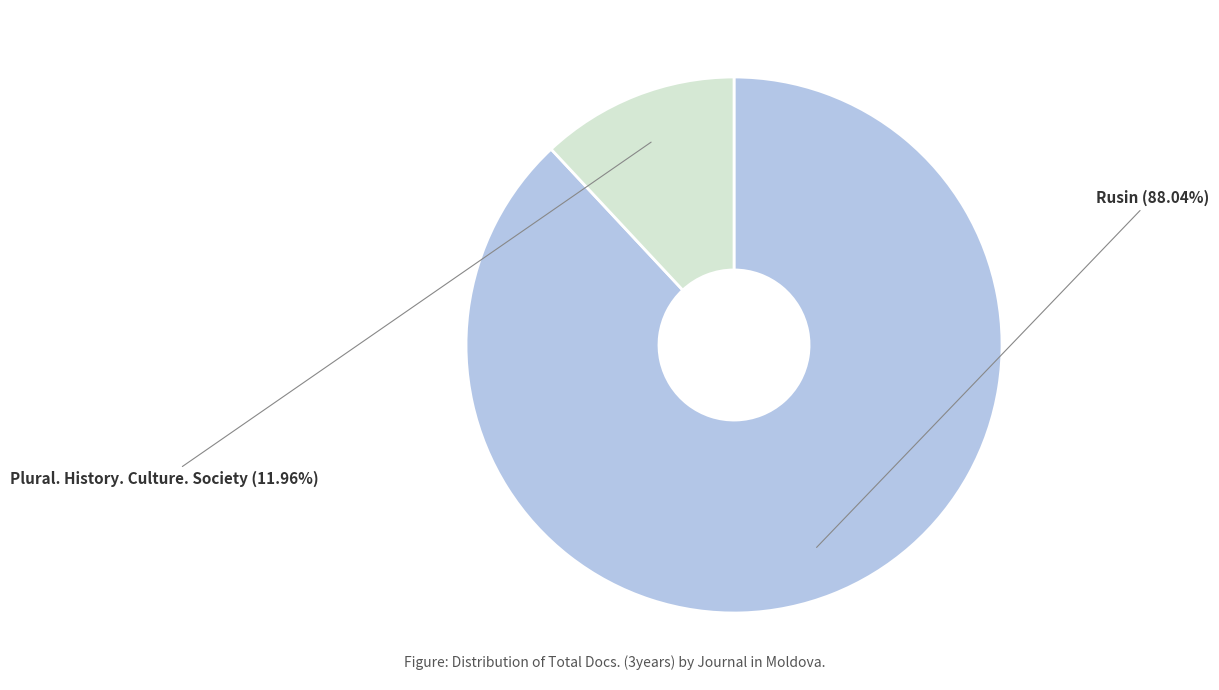

Which category has the biggest portion of the pie?

Rusin